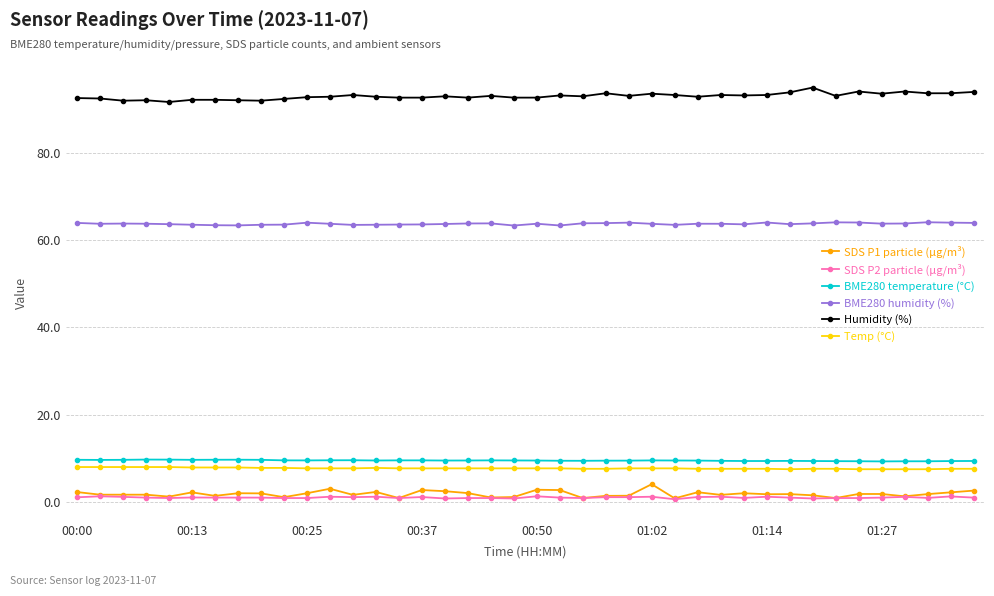

True or false: SDS P1 particle (µg/m³) and BME280 humidity (%) cross at least once.

False